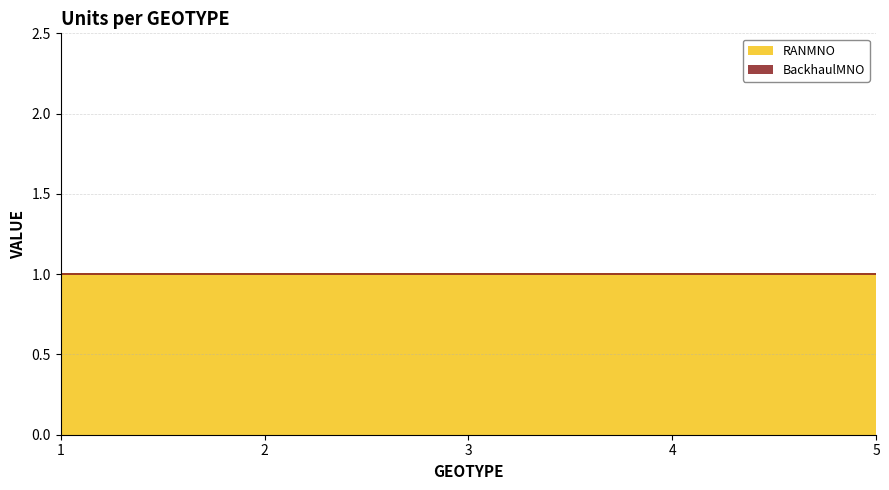

The RANMNO series shows 1 at 1. True or false?

True